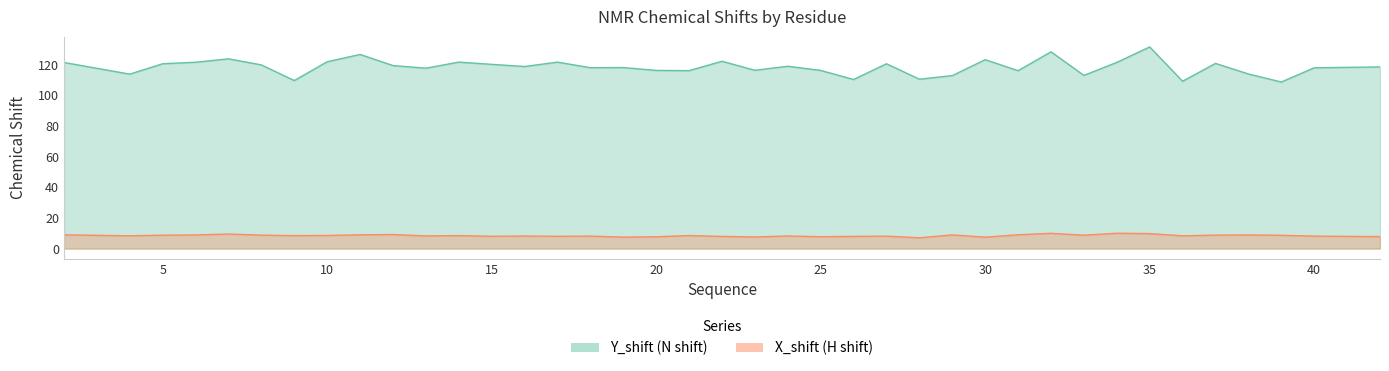

The Y_shift series shows 70.9 at 27. True or false?

False